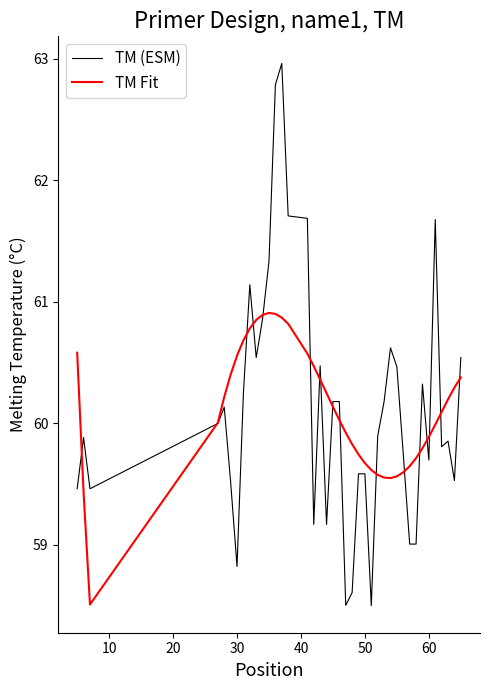

True or false: TM Fit and TM (ESM) intersect in this chart.

True